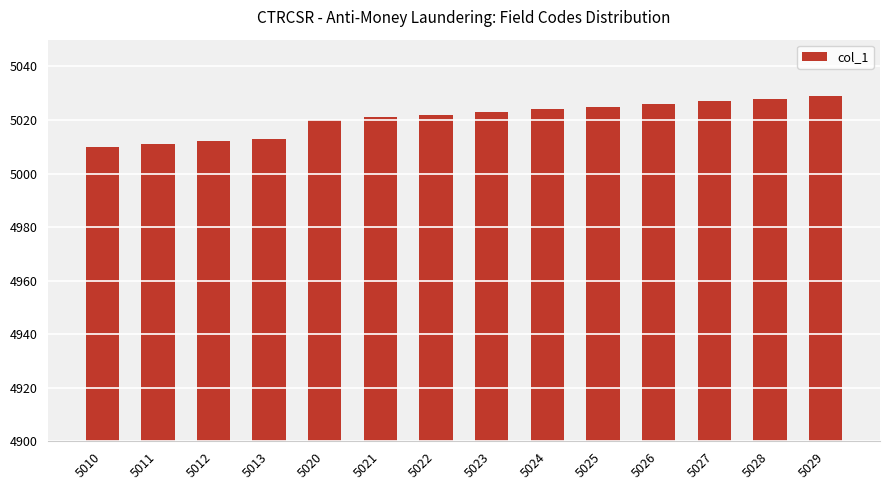

Which has a higher value, 5013 or 5024?

5024